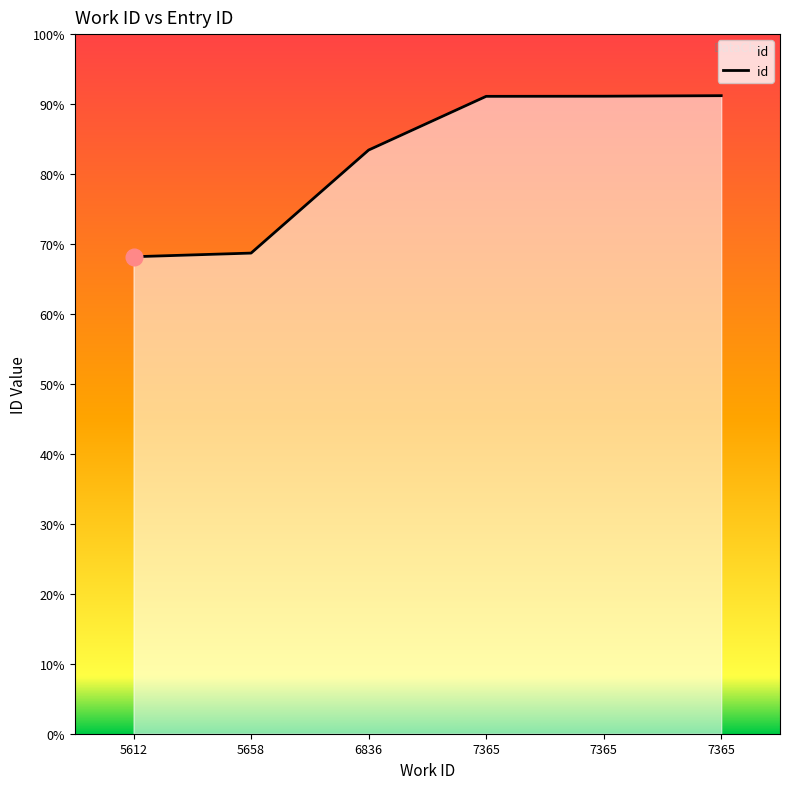

Rank the categories by value from lowest to highest.

5612, 5658, 6836, 7365, 7365, 7365